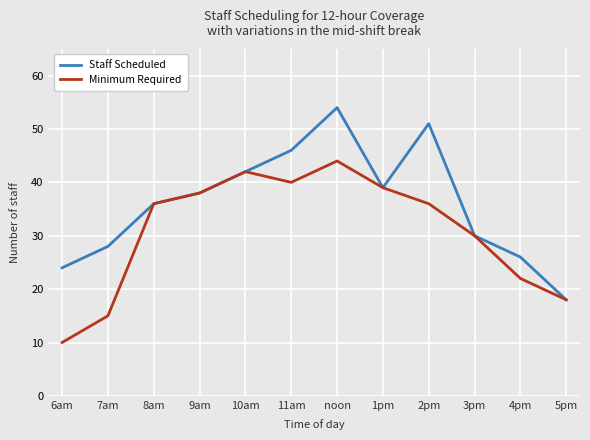

Which category has the highest value in the Staff Scheduled series?

noon